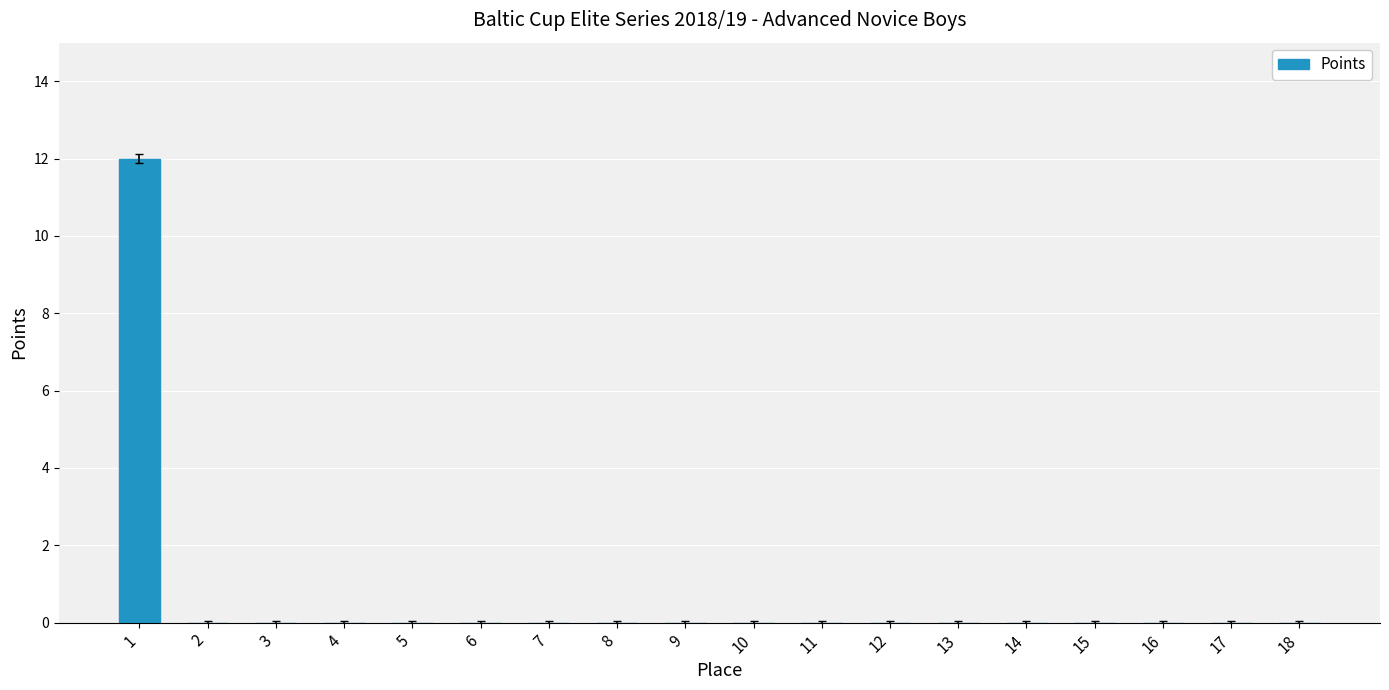

Reading left to right, what are all the values shown in this chart?

12	0	0	0	0	0	0	0	0	0	0	0	0	0	0	0	0	0